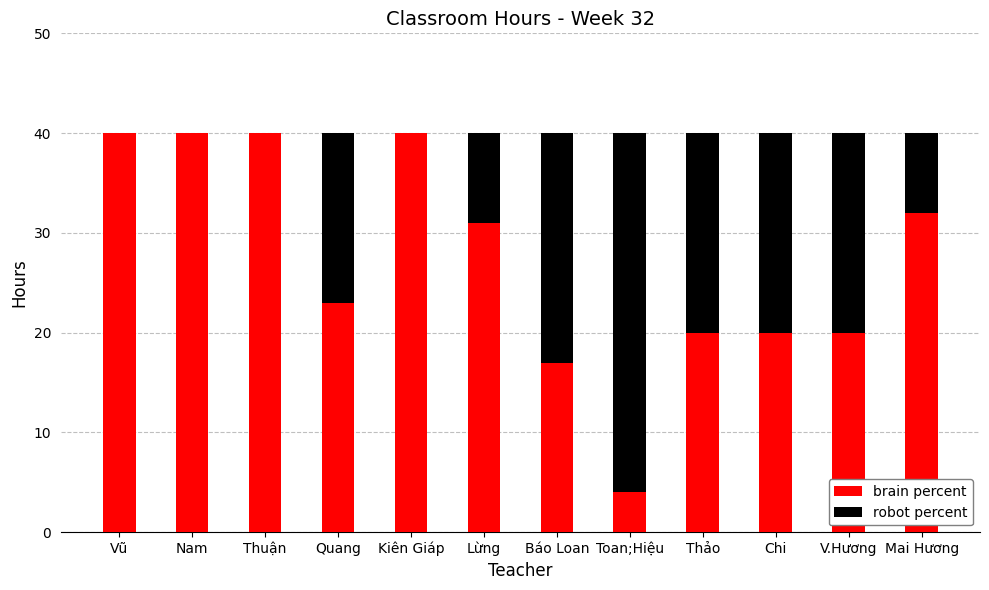

What is the sum of all brain percent values?

327